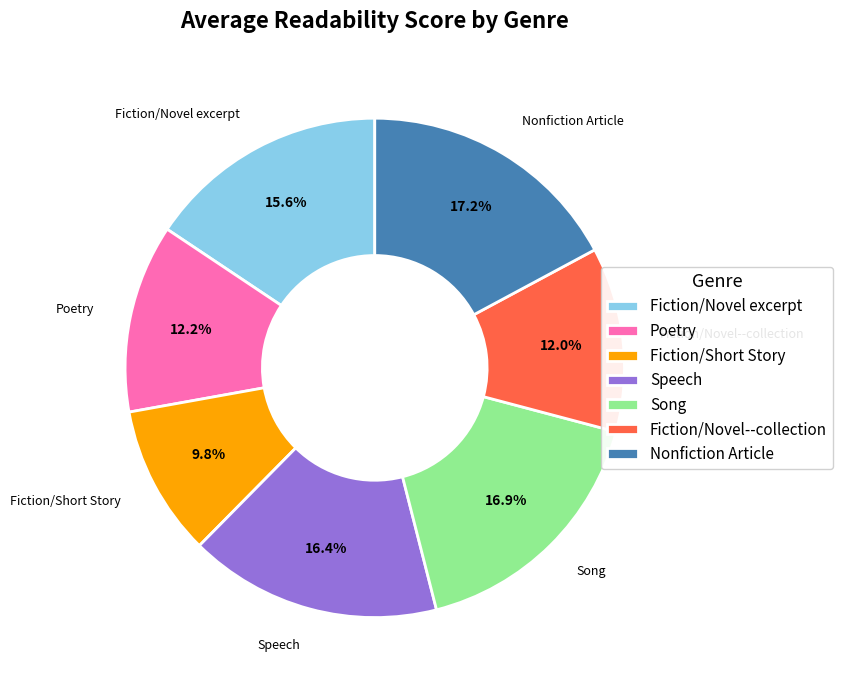

What is the smallest slice in the pie chart?

Fiction/Short Story